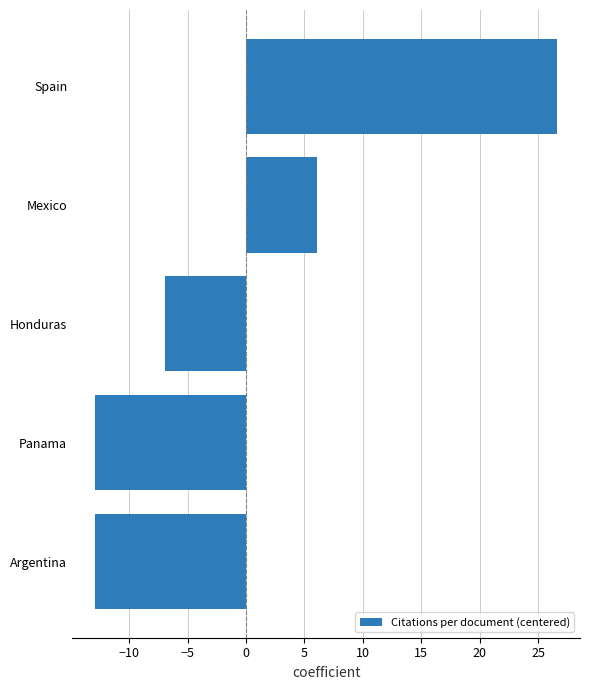

Are the bars horizontal?

Yes